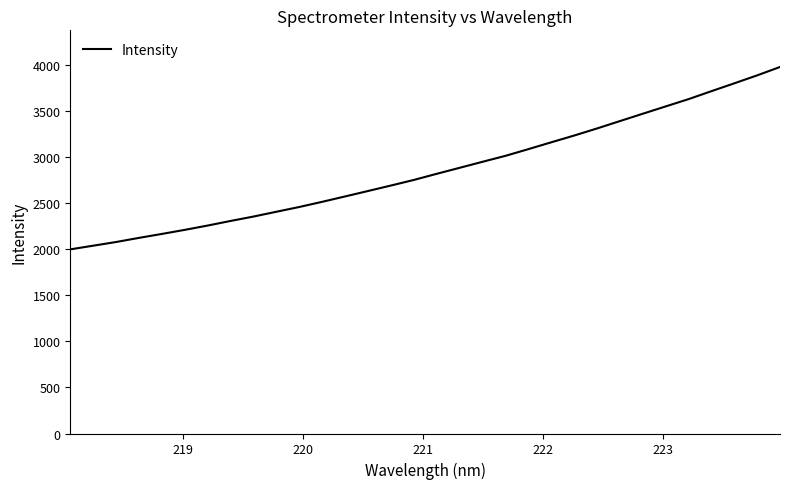

True or false: there are more than 2 points higher than both neighbors.

False